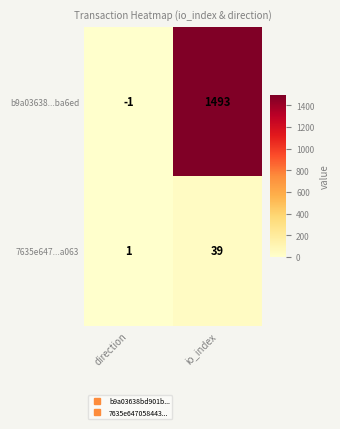

Rank the series by their maximum value, from lowest to highest.

7635e647...a063, b9a03638...ba6ed